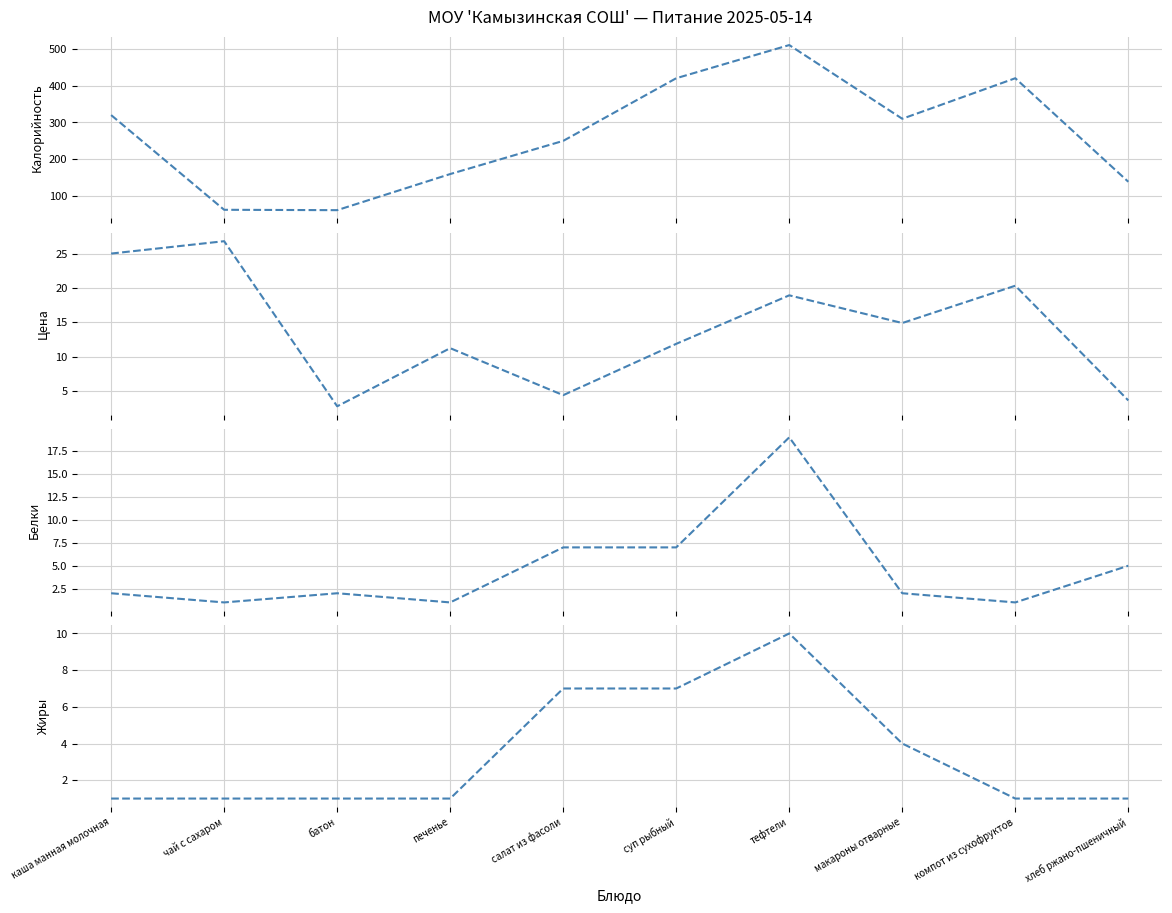

Is the value of Белки at суп рыбный greater than the value of Цена at тефтели?

No